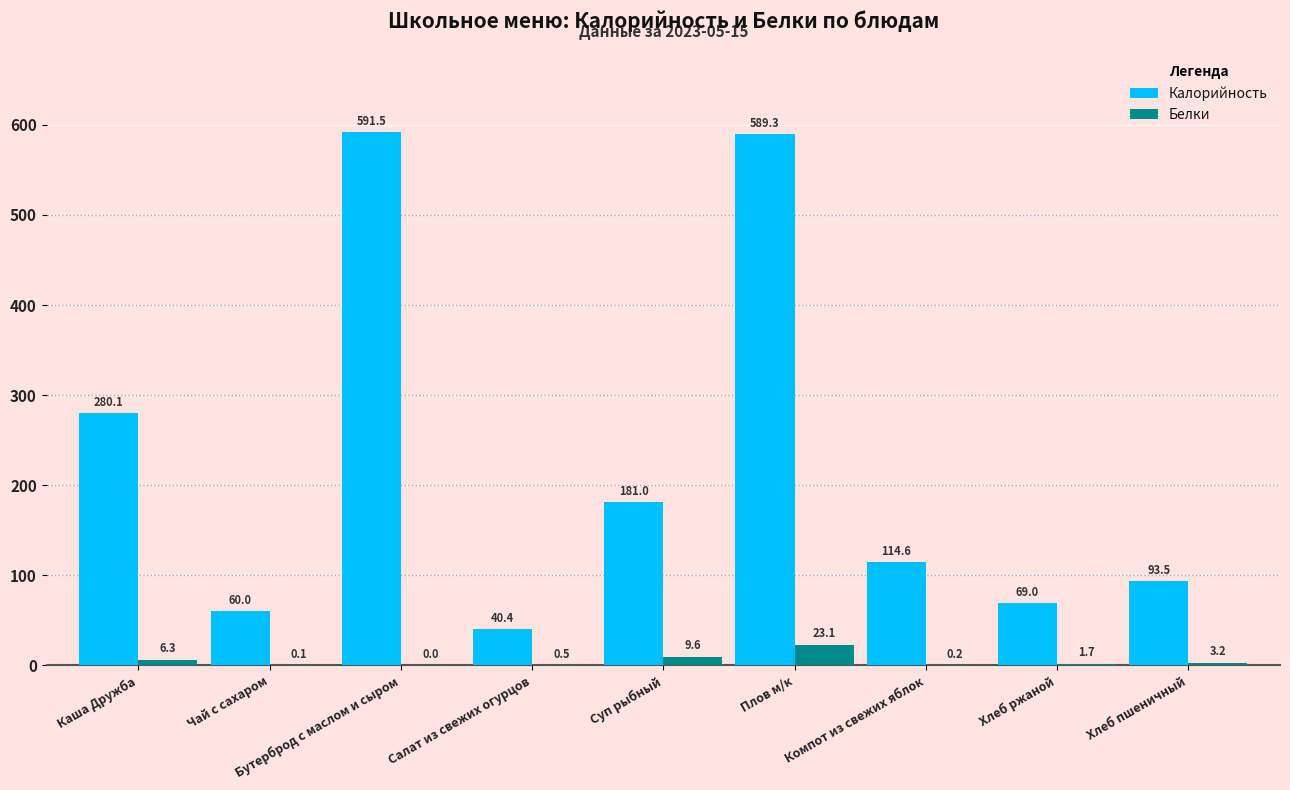

What is the total value across all series at Плов м/к?

612.4